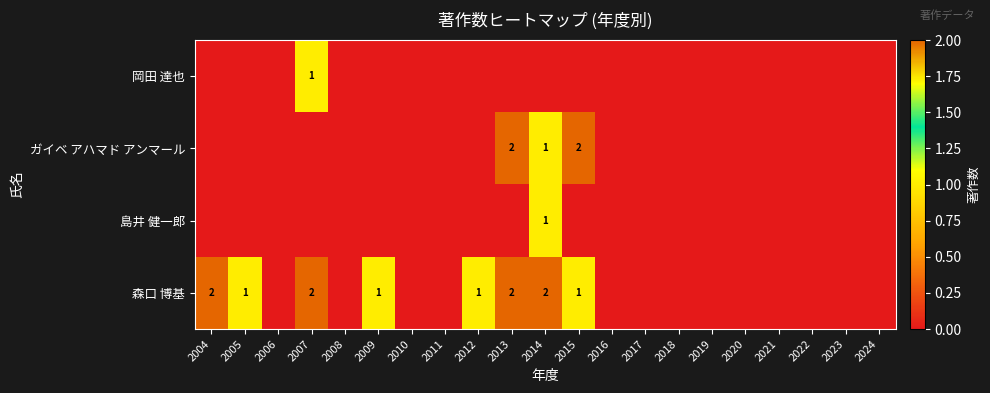

At which category is the sum across all series the highest?

2013